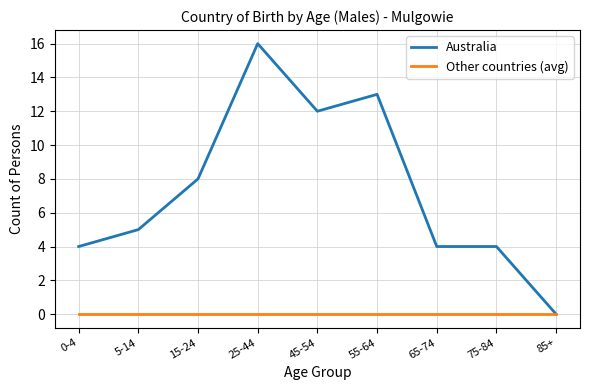

At which category is the sum across all series the highest?

25-44